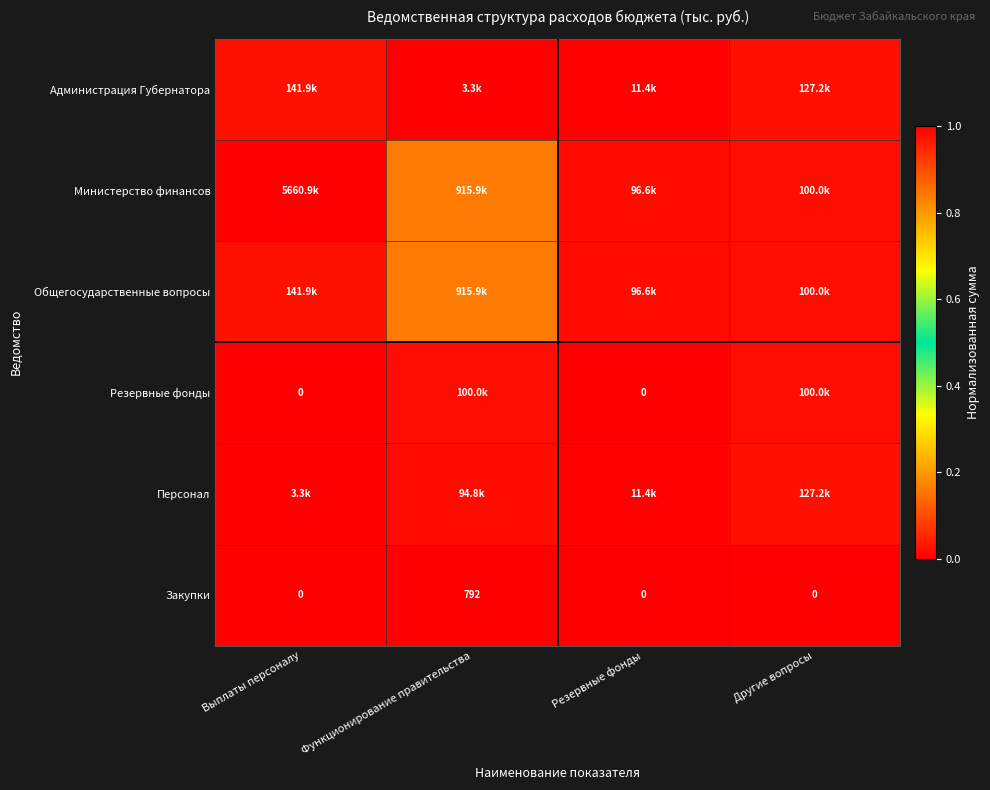

How many values in Закупки are above zero?

1